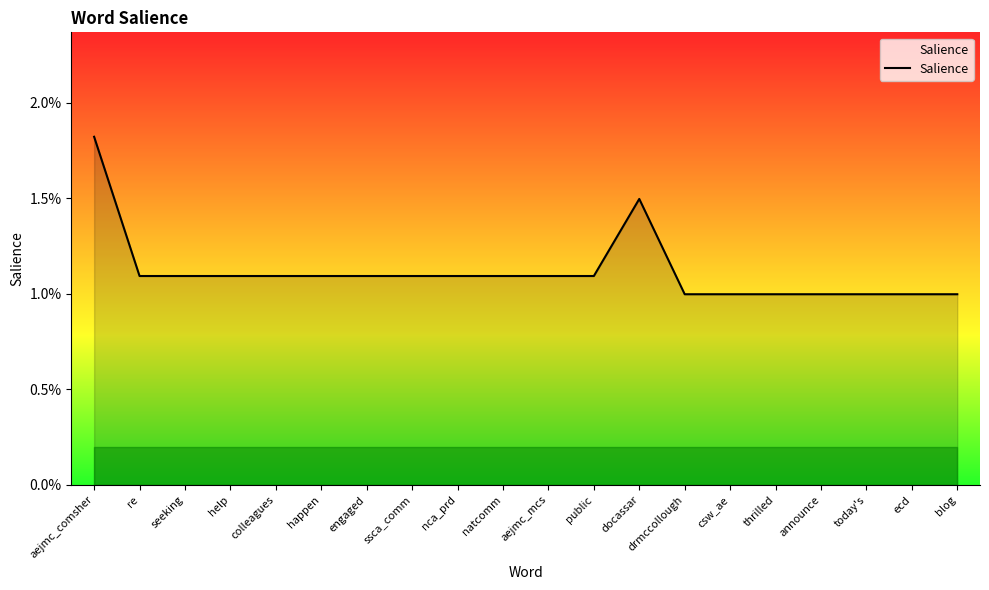

Which label corresponds to the largest value in the chart?

aejmc_comsher